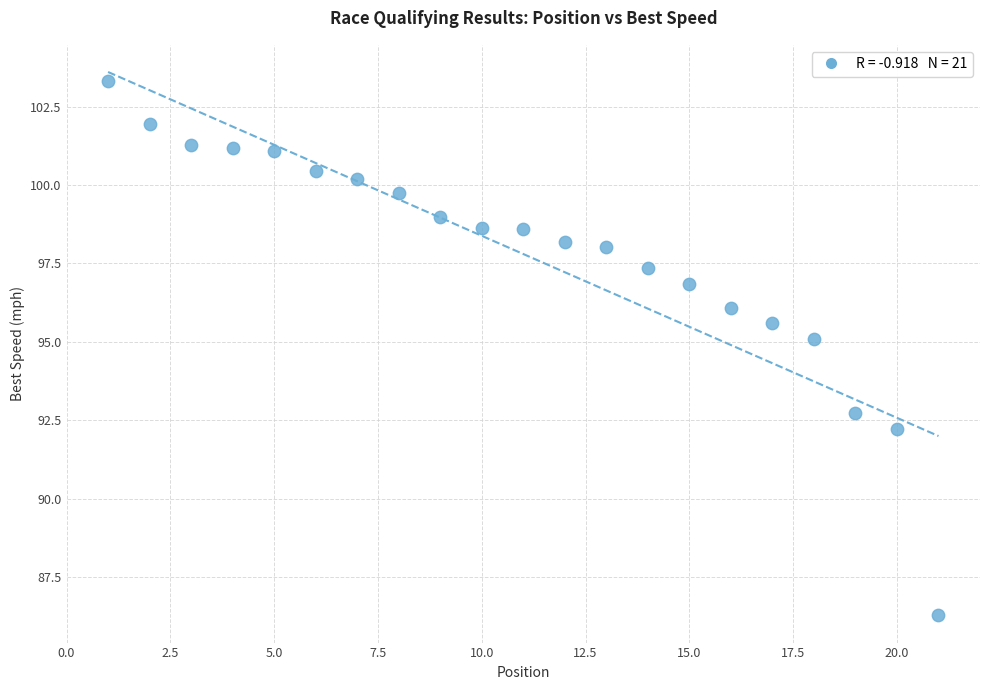

What is the range of Y values (max minus min)?

17.0